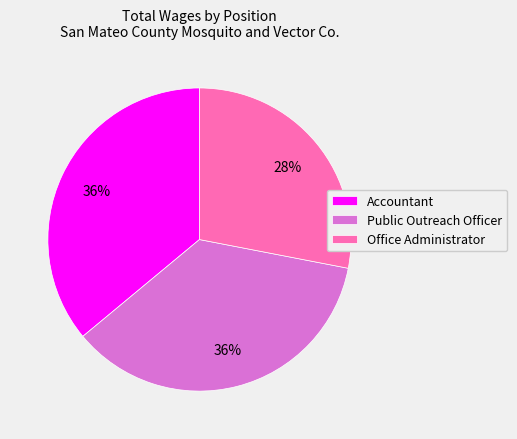

How many segments does this pie chart have?

3